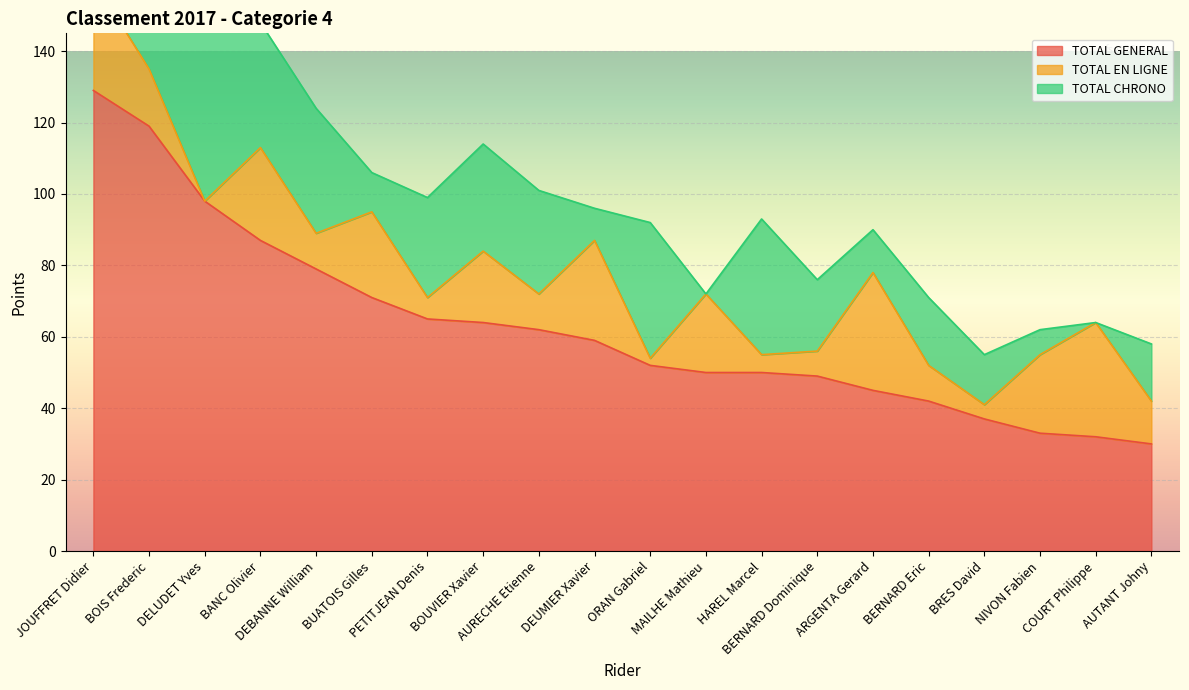

List the series in order of their peak value, lowest first.

TOTAL EN LIGNE, TOTAL CHRONO, TOTAL GENERAL